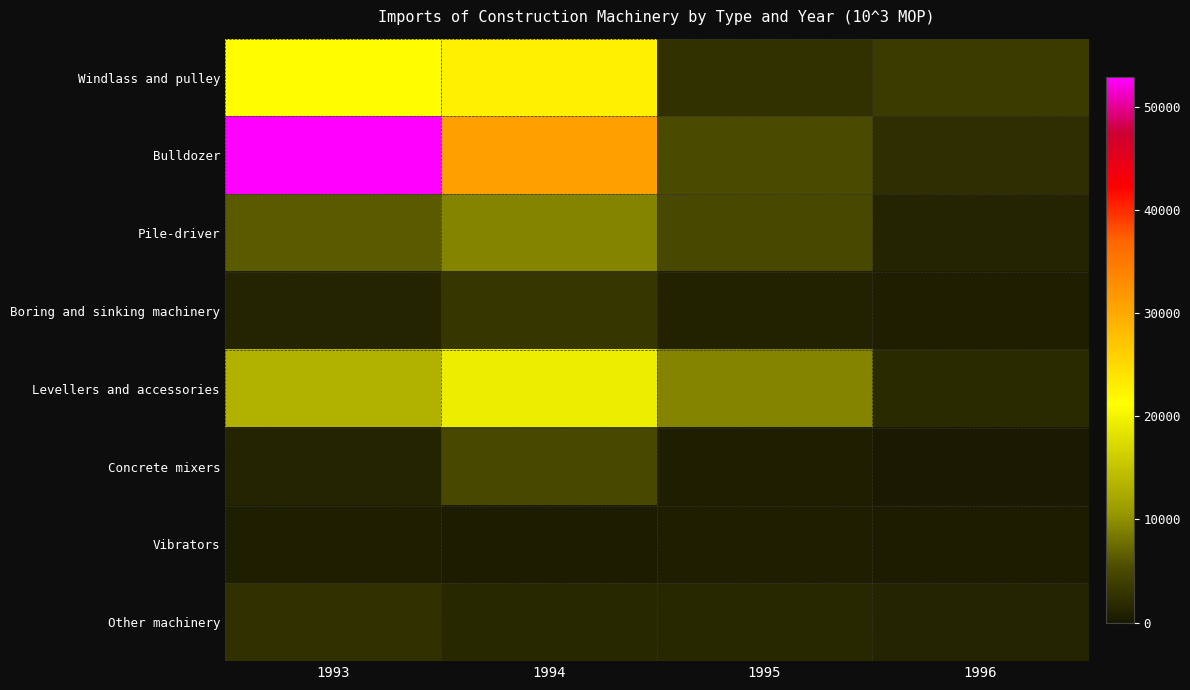

What is the total value across all series at 1995?

25378